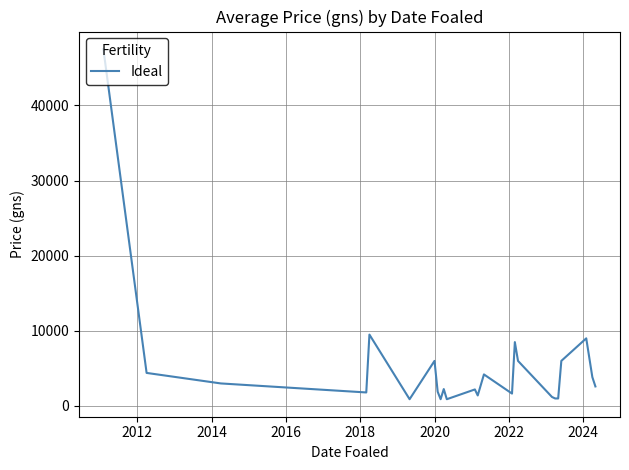

What is the difference between the maximum and minimum values?

46600